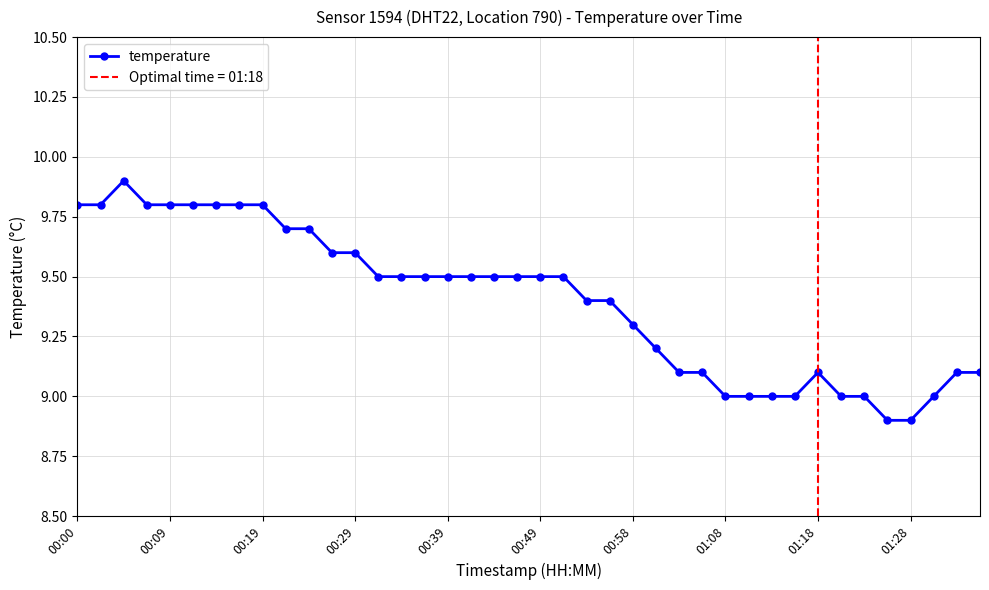

Which category has the lowest value across all series?

35